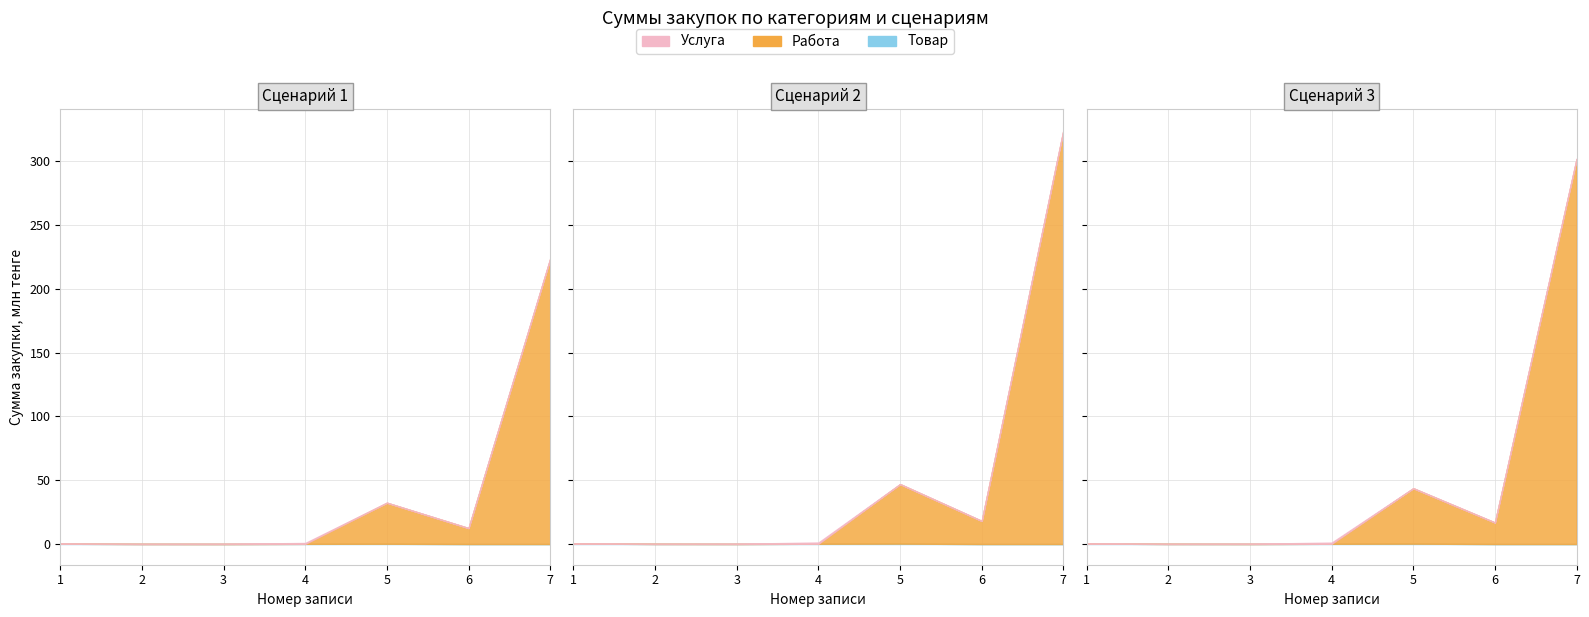

True or false: Работа and Товар cross at least once.

True